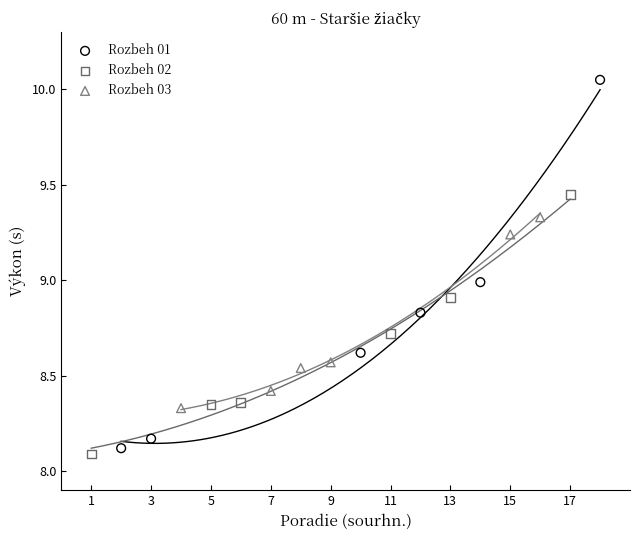

Which series has the largest Y range (max minus min)?

Rozbeh 01